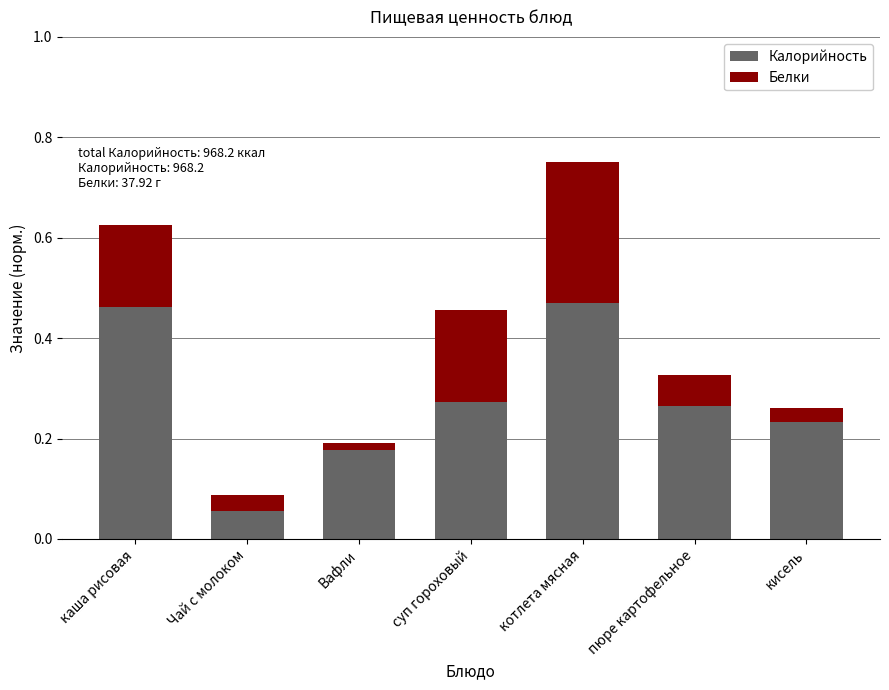

At which category is the sum across all series the highest?

котлета мясная